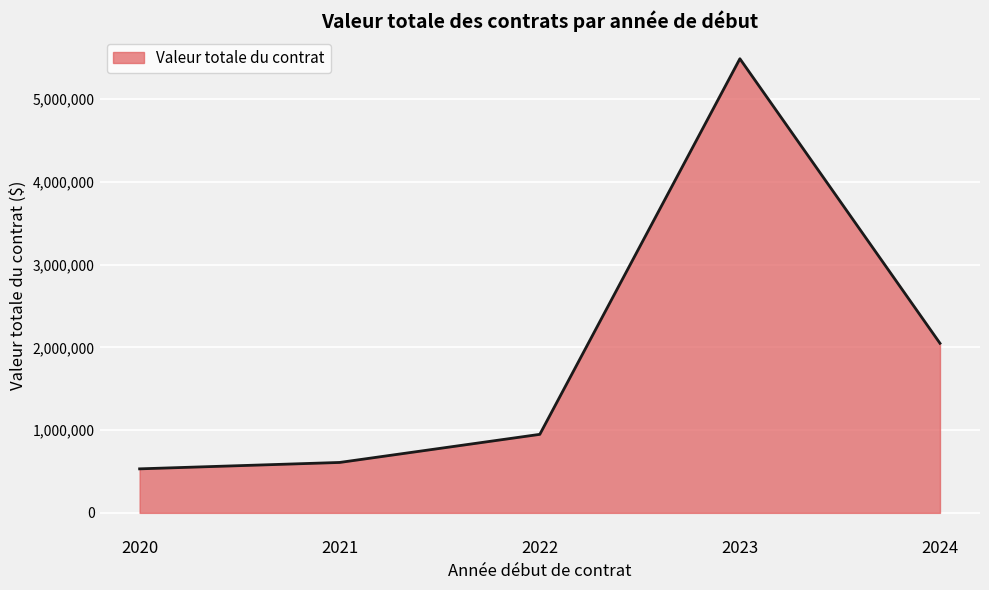

Reading left to right, transcribe all the data shown in this chart.

531995	609260	948700	5486669	2048877